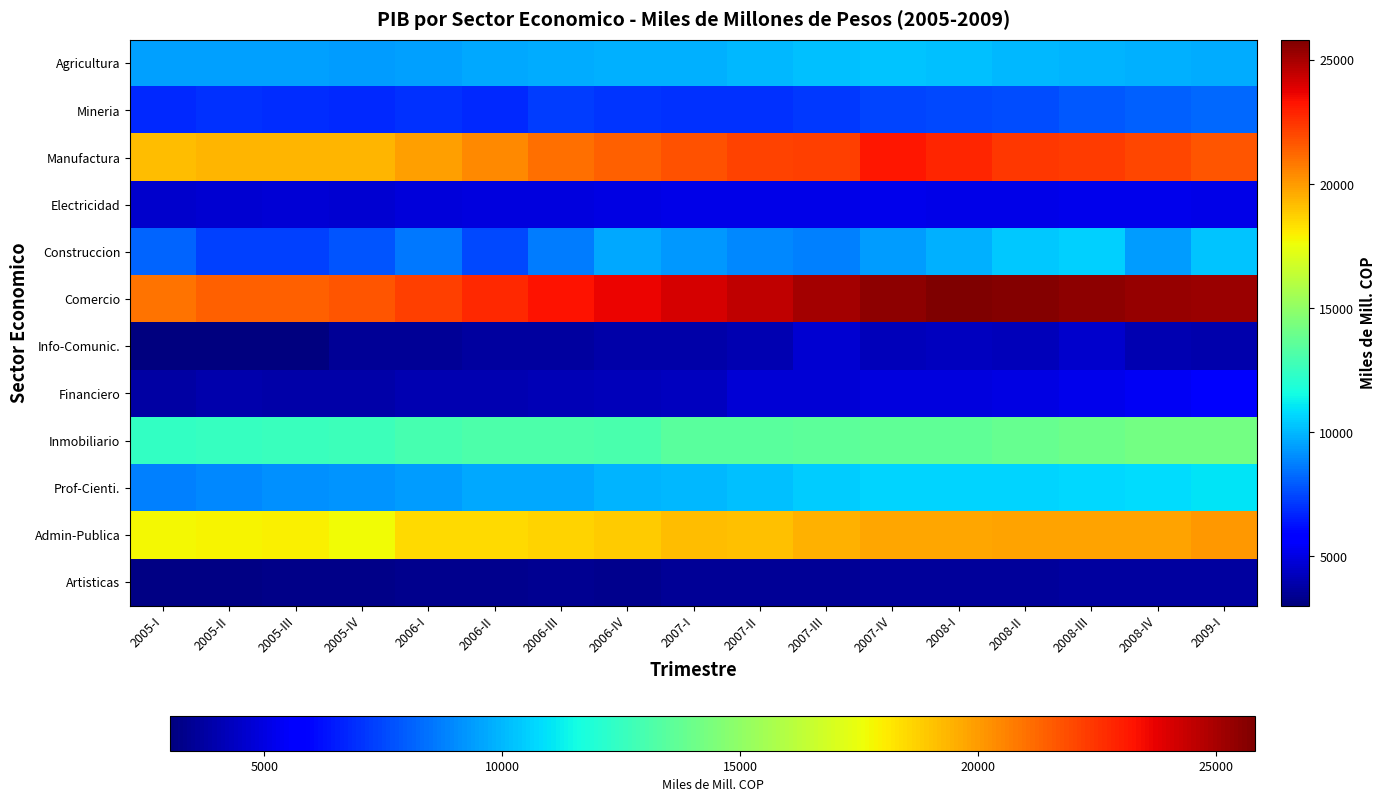

Reading left to right, list all the values displayed in this chart.

Agricultura: 2005-I=9496.0	2005-II=9515.9	2005-III=9469.5	2005-IV=9427.4	2006-I=9494.4	2006-II=9655.1	2006-III=9731.1	2006-IV=9836.1	2007-I=9812.2	2007-II=9979.0	2007-III=10165.9	2007-IV=10282.1	2008-I=10171.9	2008-II=10015.5	2008-III=9914.3	2008-IV=9812.9	2009-I=9771.8
Mineria: 2005-I=6782.4	2005-II=6955.4	2005-III=6852.6	2005-IV=6842.1	2006-I=6983.9	2006-II=6812.7	2006-III=7233.6	2006-IV=7032.1	2007-I=6946.4	2007-II=6941.6	2007-III=7141.7	2007-IV=7408.0	2008-I=7540.7	2008-II=7642.4	2008-III=7905.3	2008-IV=8014.1	2009-I=8202.6
Manufactura: 2005-I=19206.2	2005-II=19328.5	2005-III=19336.2	2005-IV=19379.8	2006-I=19944.4	2006-II=20451.3	2006-III=21060.6	2006-IV=21428.6	2007-I=21733.1	2007-II=22165.8	2007-III=22250.4	2007-IV=23169.9	2008-I=22852.8	2008-II=22399.1	2008-III=22320.8	2008-IV=22066.1	2009-I=21719.4
Electricidad: 2005-I=4576.6	2005-II=4672.7	2005-III=4738.9	2005-IV=4697.1	2006-I=4821.3	2006-II=4908.6	2006-III=4958.9	2006-IV=4988.5	2007-I=5120.5	2007-II=5123.4	2007-III=5106.8	2007-IV=5159.8	2008-I=5100.1	2008-II=5136.2	2008-III=5174.2	2008-IV=5204.8	2009-I=5148.3
Construccion: 2005-I=8136.9	2005-II=7351.0	2005-III=7314.5	2005-IV=7821.4	2006-I=8600.1	2006-II=7480.3	2006-III=8642.0	2006-IV=9618.6	2007-I=9310.8	2007-II=8949.1	2007-III=8783.1	2007-IV=9392.2	2008-I=9849.4	2008-II=10392.0	2008-III=10587.3	2008-IV=9357.6	2009-I=10303.9
Comercio: 2005-I=20968.5	2005-II=21408.1	2005-III=21406.5	2005-IV=21645.2	2006-I=22203.9	2006-II=22771.8	2006-III=23289.9	2006-IV=23664.6	2007-I=24111.5	2007-II=24572.8	2007-III=25110.4	2007-IV=25549.5	2008-I=25830.0	2008-II=25684.0	2008-III=25507.3	2008-IV=25325.0	2009-I=25229.2
Info-Comunic.: 2005-I=3014.3	2005-II=3074.5	2005-III=3102.7	2005-IV=3539.3	2006-I=3475.1	2006-II=3676.6	2006-III=3661.5	2006-IV=3816.6	2007-I=3849.8	2007-II=4009.4	2007-III=4678.2	2007-IV=4223.7	2008-I=4266.2	2008-II=4231.0	2008-III=4577.9	2008-IV=4045.1	2009-I=3965.0
Financiero: 2005-I=3799.8	2005-II=3912.2	2005-III=3889.0	2005-IV=3822.9	2006-I=4052.1	2006-II=4050.7	2006-III=4155.3	2006-IV=4181.6	2007-I=4334.1	2007-II=4713.0	2007-III=4737.9	2007-IV=4916.8	2008-I=4963.9	2008-II=5021.1	2008-III=5202.1	2008-IV=5410.0	2009-I=5512.0
Inmobiliario: 2005-I=12425.4	2005-II=12484.2	2005-III=12620.3	2005-IV=12702.7	2006-I=12952.8	2006-II=13085.9	2006-III=13157.5	2006-IV=13068.5	2007-I=13444.1	2007-II=13528.0	2007-III=13592.4	2007-IV=13659.8	2008-I=13679.3	2008-II=13853.1	2008-III=14033.3	2008-IV=14165.5	2009-I=14225.2
Prof-Cienti.: 2005-I=8760.3	2005-II=8957.2	2005-III=9090.9	2005-IV=9247.9	2006-I=9405.1	2006-II=9662.0	2006-III=9637.4	2006-IV=9887.6	2007-I=10013.6	2007-II=10188.9	2007-III=10449.3	2007-IV=10593.1	2008-I=10600.5	2008-II=10618.4	2008-III=10756.5	2008-IV=10824.9	2009-I=10995.4
Admin-Publica: 2005-I=17776.9	2005-II=17840.8	2005-III=17906.8	2005-IV=17657.3	2006-I=18444.6	2006-II=18517.6	2006-III=18659.4	2006-IV=18846.9	2007-I=19209.9	2007-II=19134.7	2007-III=19476.6	2007-IV=19694.2	2008-I=19718.7	2008-II=19809.0	2008-III=19839.7	2008-IV=19803.2	2009-I=20046.6
Artisticas: 2005-I=3136.7	2005-II=3155.8	2005-III=3218.2	2005-IV=3266.2	2006-I=3314.5	2006-II=3370.2	2006-III=3386.7	2006-IV=3352.6	2007-I=3486.5	2007-II=3510.6	2007-III=3535.8	2007-IV=3600.8	2008-I=3623.6	2008-II=3630.7	2008-III=3657.2	2008-IV=3645.5	2009-I=3667.0